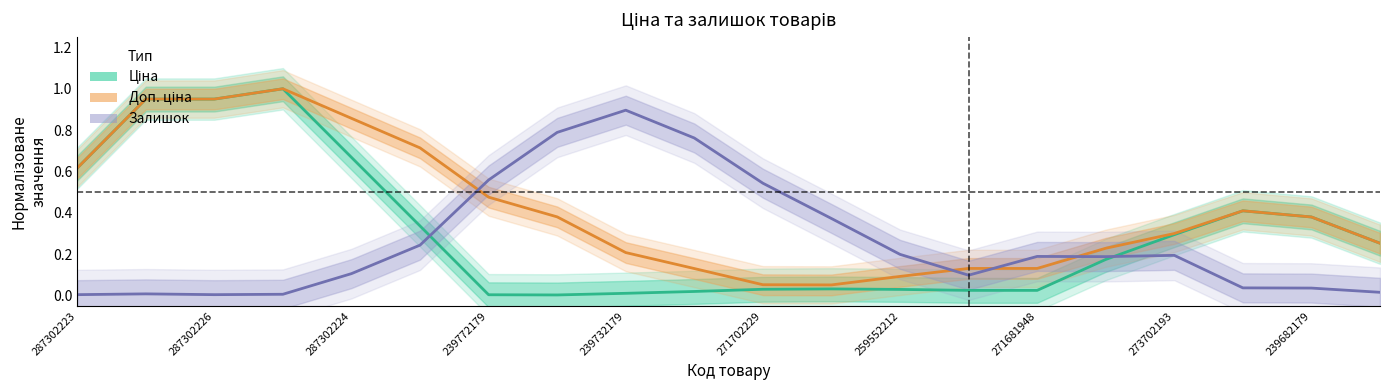

Which series has the largest range (max minus min)?

Ціна